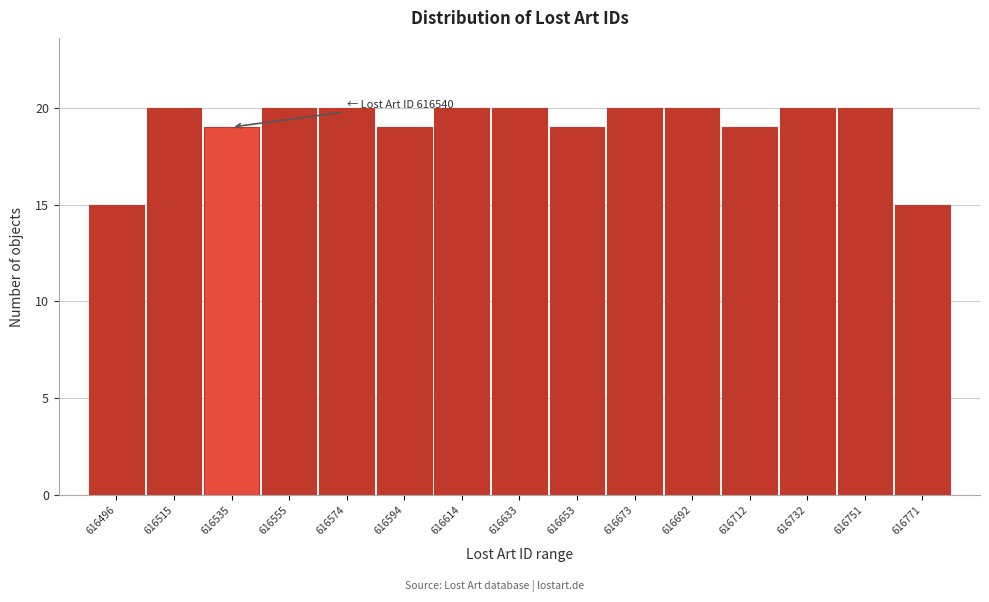

Reading left to right, extract all data points from this chart.

15	20	19	20	20	19	20	20	19	20	20	19	20	20	15